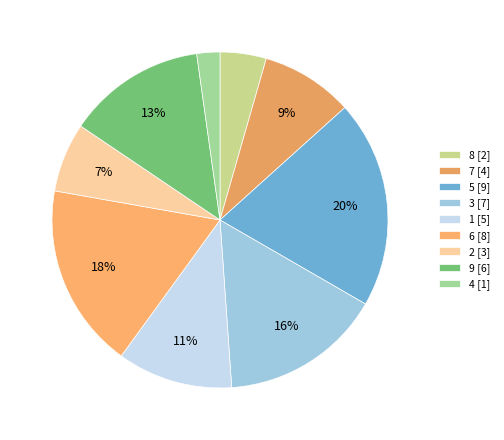

How many segments does this pie chart have?

9